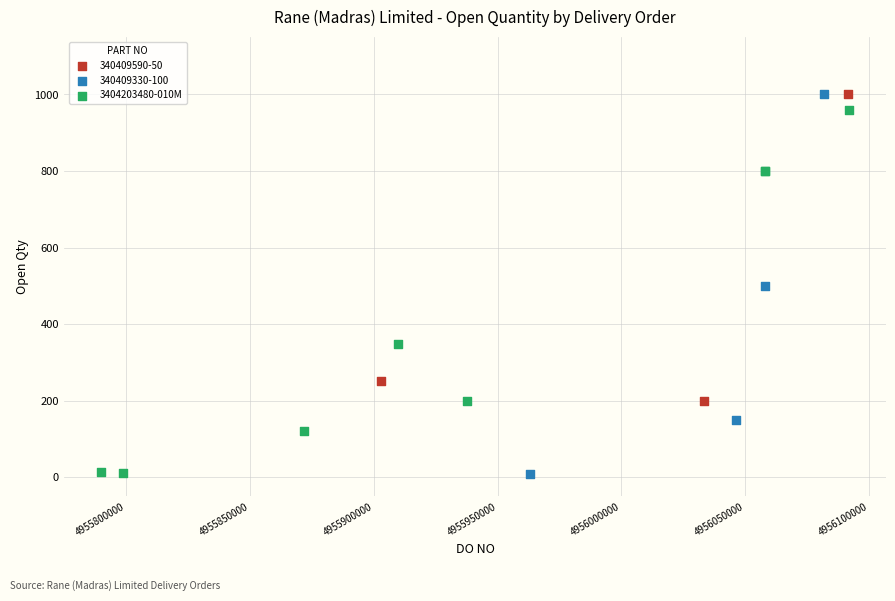

What are all the series names shown in the legend?

340409590-50, 340409330-100, 3404203480-010M